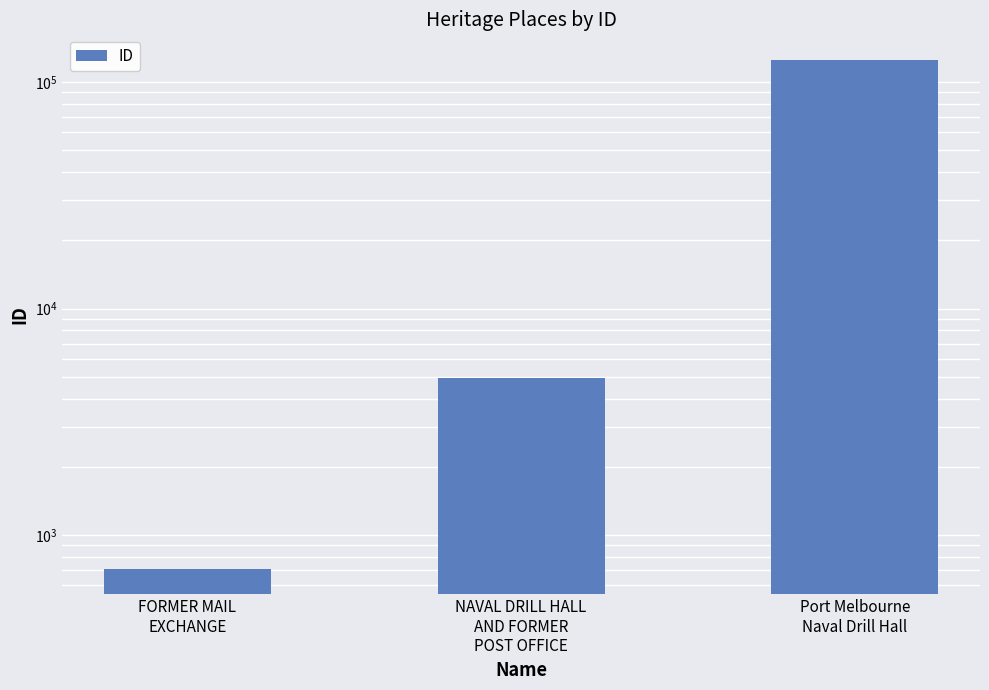

What is the change in value from NAVAL DRILL HALL
AND FORMER
POST OFFICE to Port Melbourne
Naval Drill Hall?

+120351